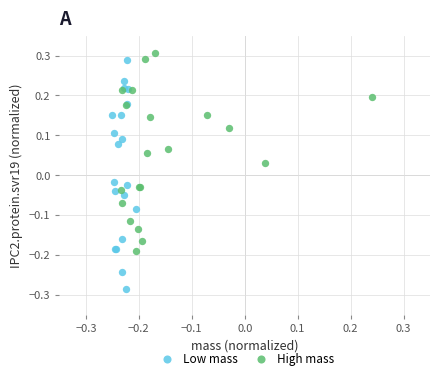

Which series reaches the minimum Y coordinate?

Low mass